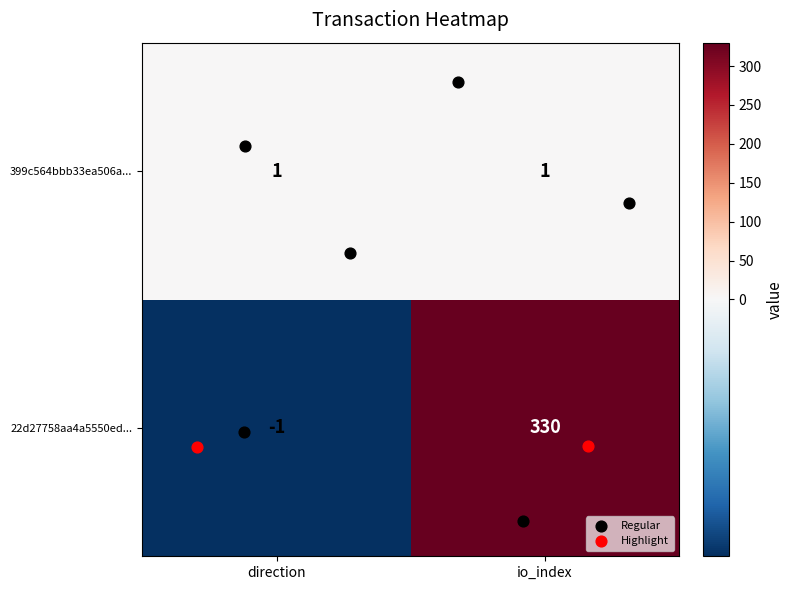

What is the sum of all 22d27758aa4a5550ed... values?

329